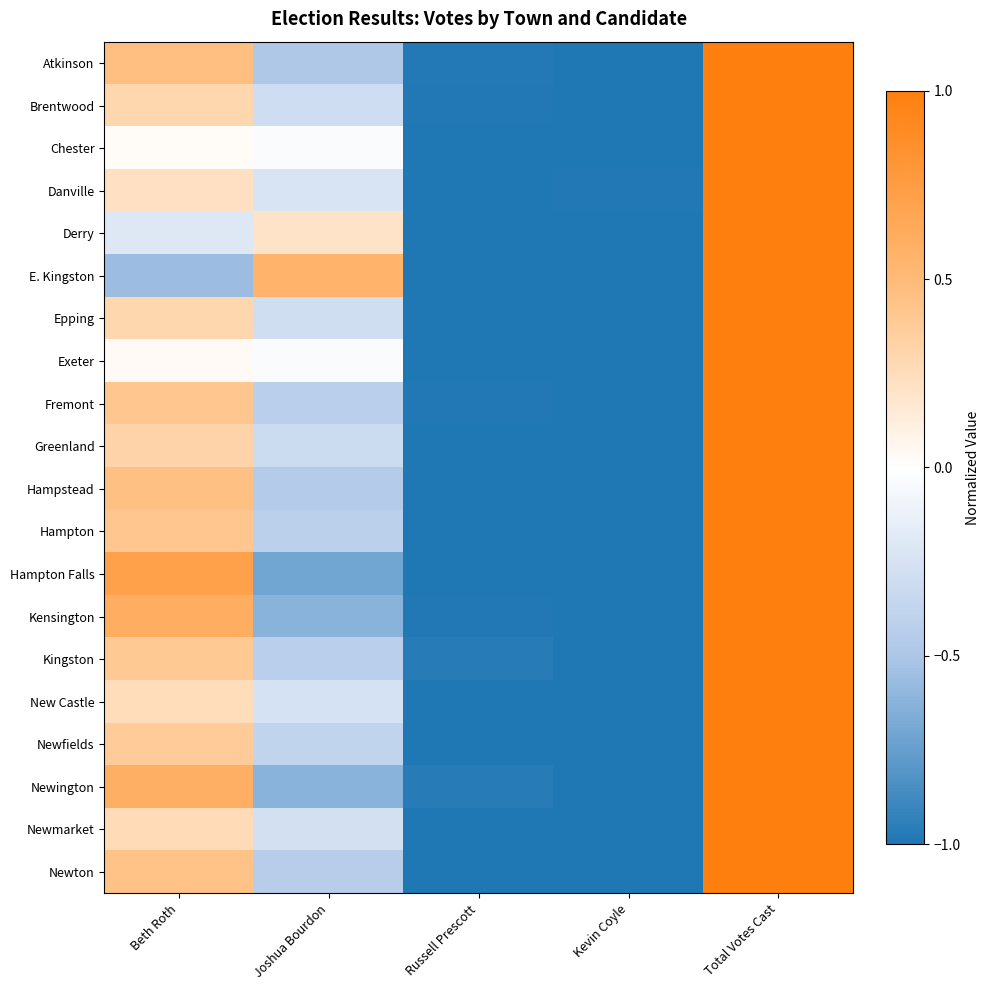

Reading left to right, what are all the values shown in this chart?

Atkinson: Beth Roth=0.5	Joshua Bourdon=-0.5	Russell Prescott=-1.0	Kevin Coyle=-1.0	Total Votes Cast=1.0
Brentwood: Beth Roth=0.3	Joshua Bourdon=-0.3	Russell Prescott=-1.0	Kevin Coyle=-1.0	Total Votes Cast=1.0
Chester: Beth Roth=0.0	Joshua Bourdon=-0.0	Russell Prescott=-1.0	Kevin Coyle=-1.0	Total Votes Cast=1.0
Danville: Beth Roth=0.2	Joshua Bourdon=-0.2	Russell Prescott=-1.0	Kevin Coyle=-1.0	Total Votes Cast=1.0
Derry: Beth Roth=-0.2	Joshua Bourdon=0.2	Russell Prescott=-1.0	Kevin Coyle=-1.0	Total Votes Cast=1.0
E. Kingston: Beth Roth=-0.6	Joshua Bourdon=0.6	Russell Prescott=-1.0	Kevin Coyle=-1.0	Total Votes Cast=1.0
Epping: Beth Roth=0.3	Joshua Bourdon=-0.3	Russell Prescott=-1.0	Kevin Coyle=-1.0	Total Votes Cast=1.0
Exeter: Beth Roth=0.0	Joshua Bourdon=-0.0	Russell Prescott=-1.0	Kevin Coyle=-1.0	Total Votes Cast=1.0
Fremont: Beth Roth=0.4	Joshua Bourdon=-0.4	Russell Prescott=-1.0	Kevin Coyle=-1.0	Total Votes Cast=1.0
Greenland: Beth Roth=0.3	Joshua Bourdon=-0.3	Russell Prescott=-1.0	Kevin Coyle=-1.0	Total Votes Cast=1.0
Hampstead: Beth Roth=0.5	Joshua Bourdon=-0.5	Russell Prescott=-1.0	Kevin Coyle=-1.0	Total Votes Cast=1.0
Hampton: Beth Roth=0.4	Joshua Bourdon=-0.4	Russell Prescott=-1.0	Kevin Coyle=-1.0	Total Votes Cast=1.0
Hampton Falls: Beth Roth=0.7	Joshua Bourdon=-0.7	Russell Prescott=-1.0	Kevin Coyle=-1.0	Total Votes Cast=1.0
Kensington: Beth Roth=0.6	Joshua Bourdon=-0.6	Russell Prescott=-1.0	Kevin Coyle=-1.0	Total Votes Cast=1.0
Kingston: Beth Roth=0.4	Joshua Bourdon=-0.4	Russell Prescott=-1.0	Kevin Coyle=-1.0	Total Votes Cast=1.0
New Castle: Beth Roth=0.3	Joshua Bourdon=-0.3	Russell Prescott=-1.0	Kevin Coyle=-1.0	Total Votes Cast=1.0
Newfields: Beth Roth=0.4	Joshua Bourdon=-0.4	Russell Prescott=-1.0	Kevin Coyle=-1.0	Total Votes Cast=1.0
Newington: Beth Roth=0.6	Joshua Bourdon=-0.6	Russell Prescott=-1.0	Kevin Coyle=-1.0	Total Votes Cast=1.0
Newmarket: Beth Roth=0.3	Joshua Bourdon=-0.3	Russell Prescott=-1.0	Kevin Coyle=-1.0	Total Votes Cast=1.0
Newton: Beth Roth=0.4	Joshua Bourdon=-0.4	Russell Prescott=-1.0	Kevin Coyle=-1.0	Total Votes Cast=1.0